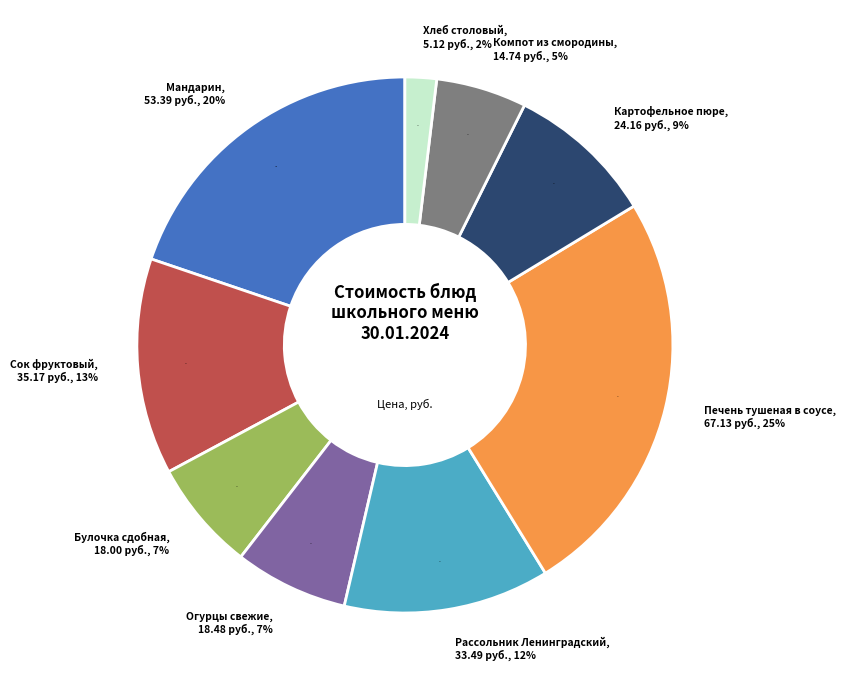

Do Сок фруктовый and Рассольник Ленинградский together represent more than half of the pie?

No